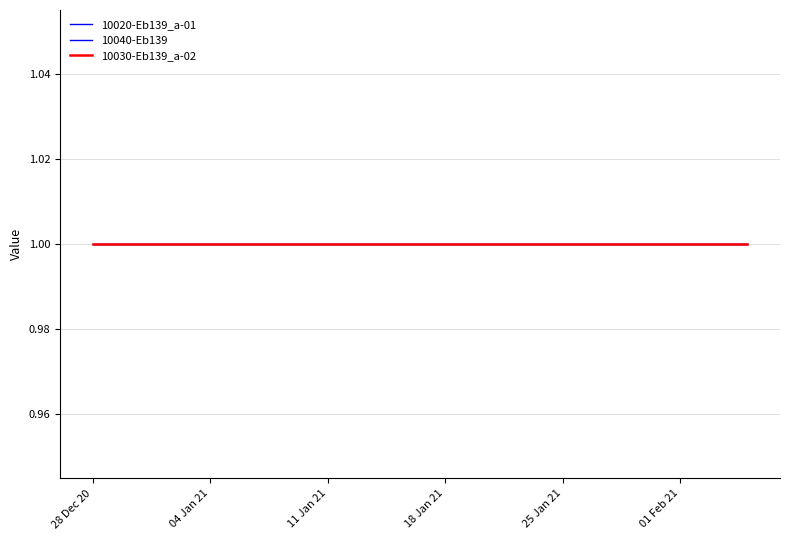

True or false: 10030-Eb139_a-02 and 10040-Eb139 intersect in this chart.

False